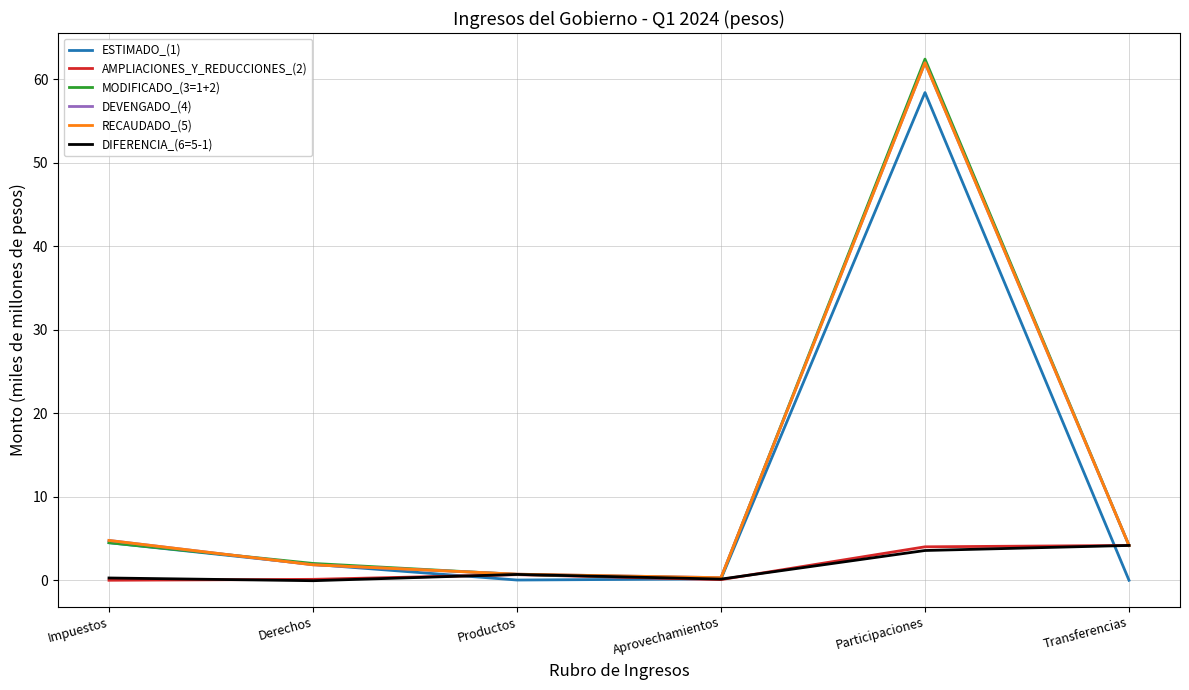

Does the chart display data point markers on the line(s)?

No